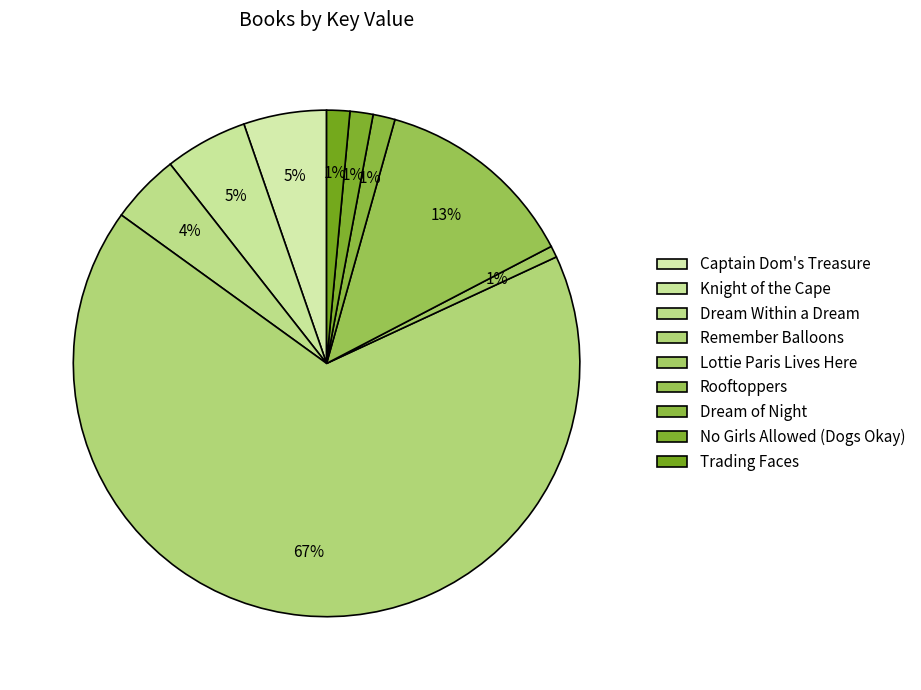

Combined, do Dream Within a Dream and Knight of the Cape account for over 50%?

No